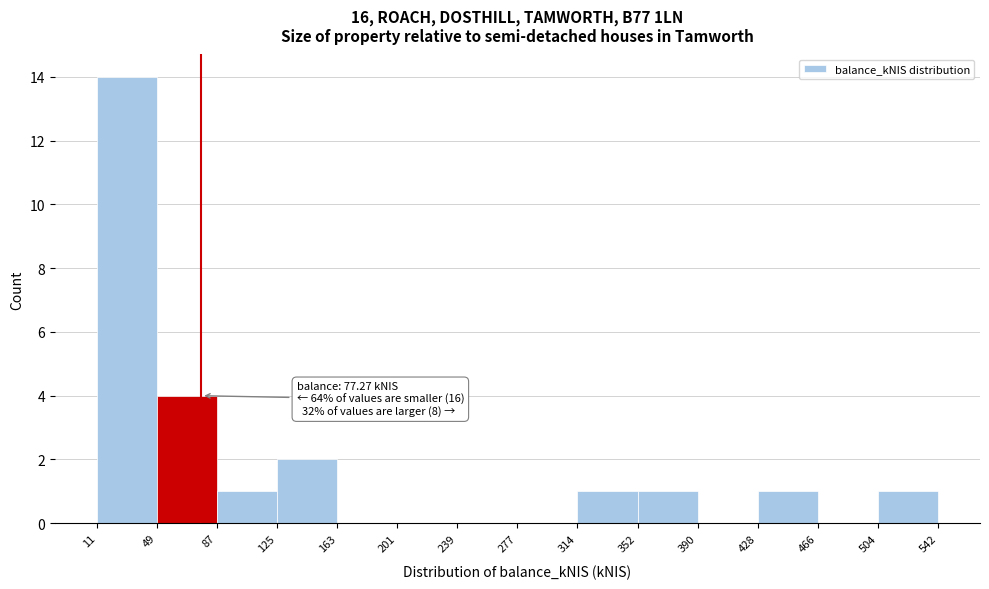

Over which range of the x-axis is the bar tallest?

11 to 49